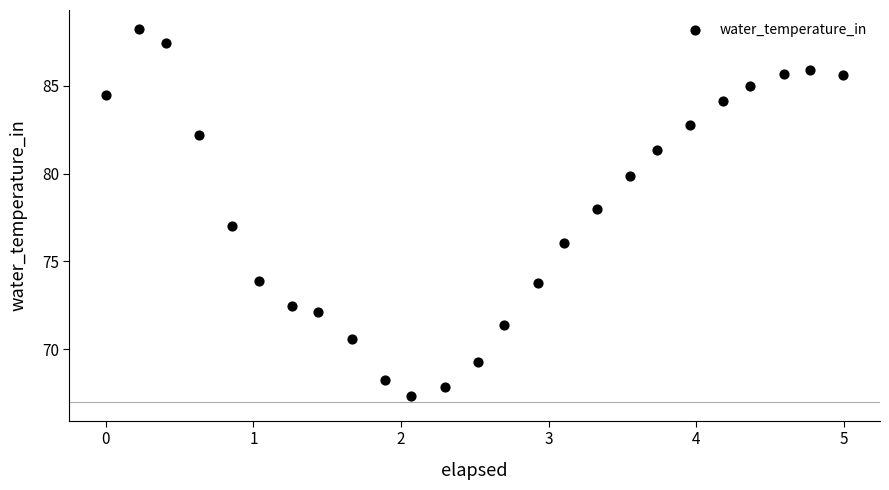

What is the range of Y values (max minus min)?

20.9